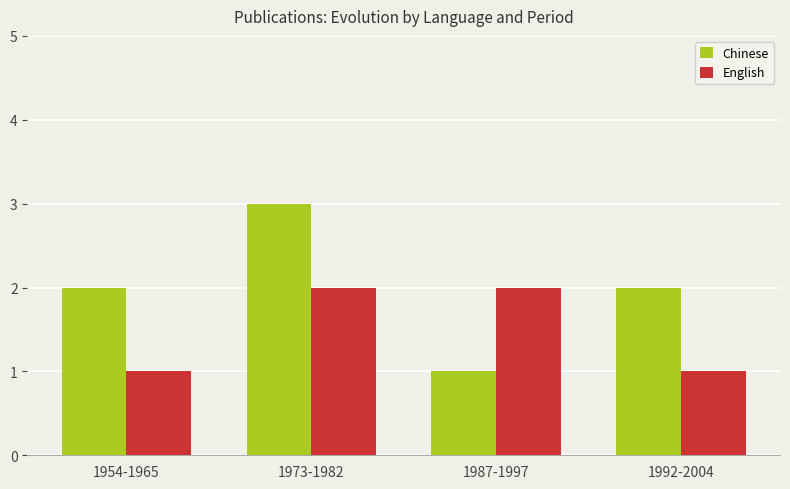

Reading left to right, transcribe all the data shown in this chart.

Chinese: 2	3	1	2
English: 1	2	2	1